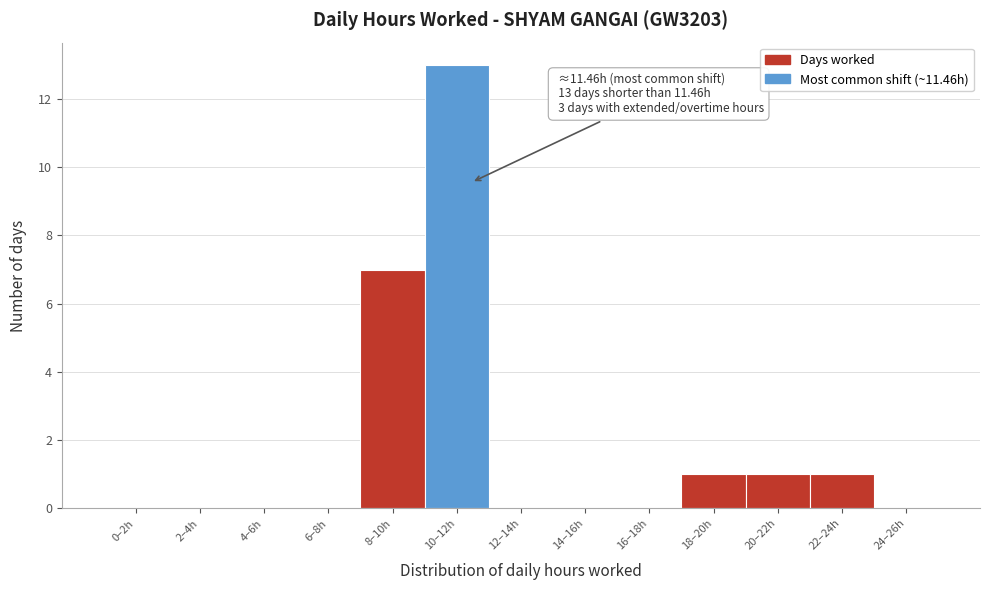

Reading right to left, extract all data points from this chart.

24–26h=0	22–24h=1	20–22h=1	18–20h=1	16–18h=0	14–16h=0	12–14h=0	10–12h=13	8–10h=7	6–8h=0	4–6h=0	2–4h=0	0–2h=0